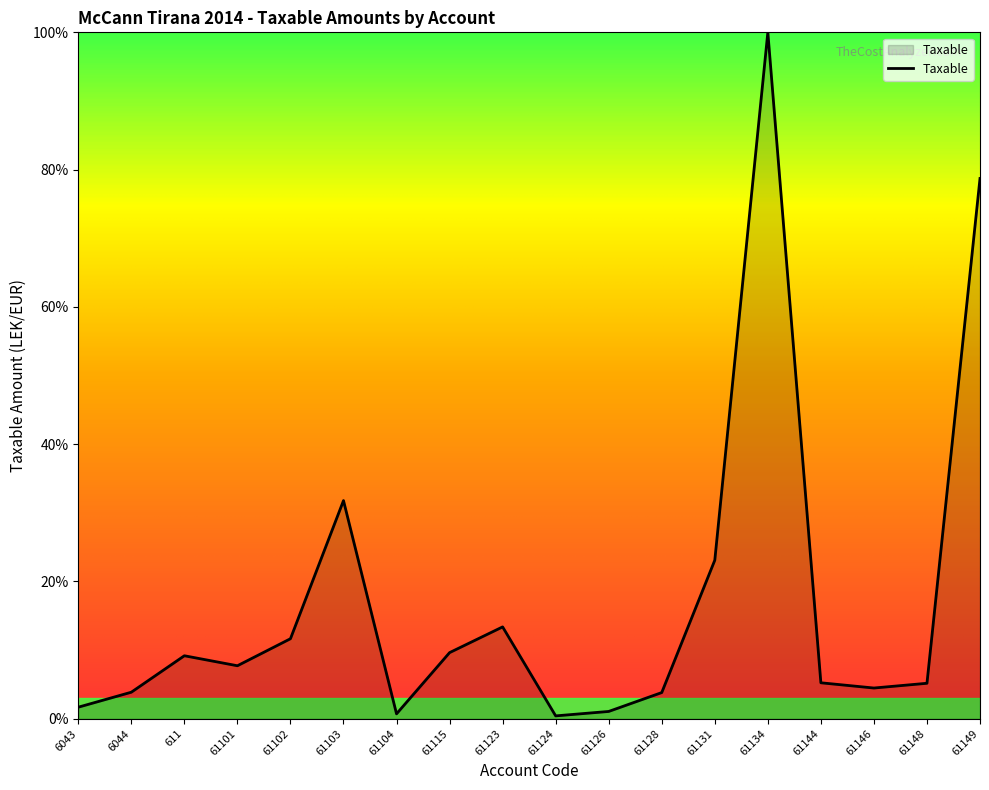

What is the smallest value displayed?

0.4